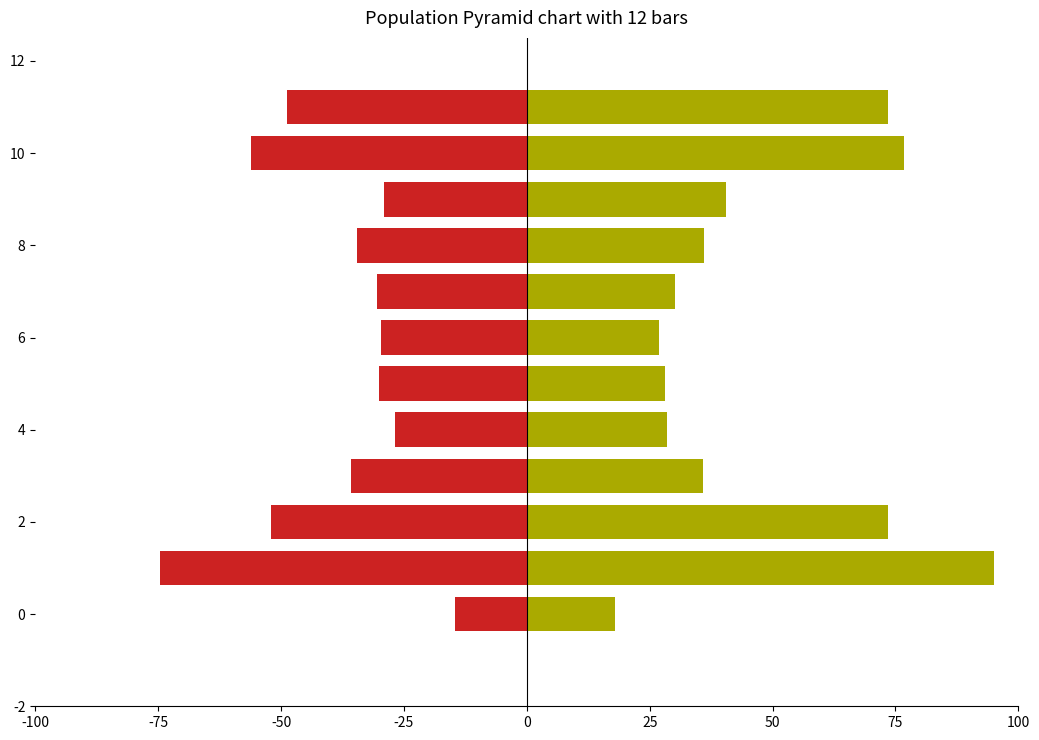

True or false: cost has a value of -35.8 at -25.

True